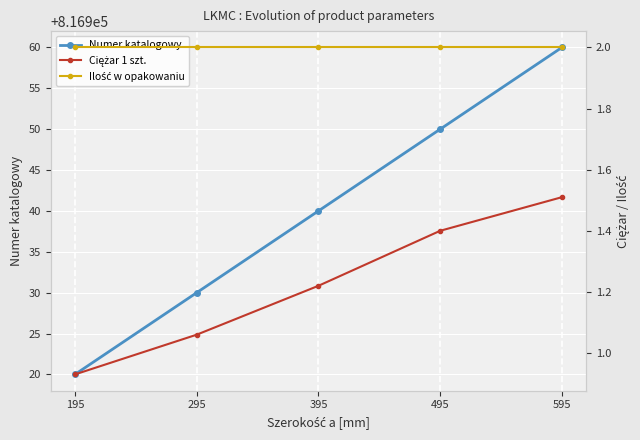

What is the value of the Ilość w opakowaniu point at the 5th from the left?

2.0